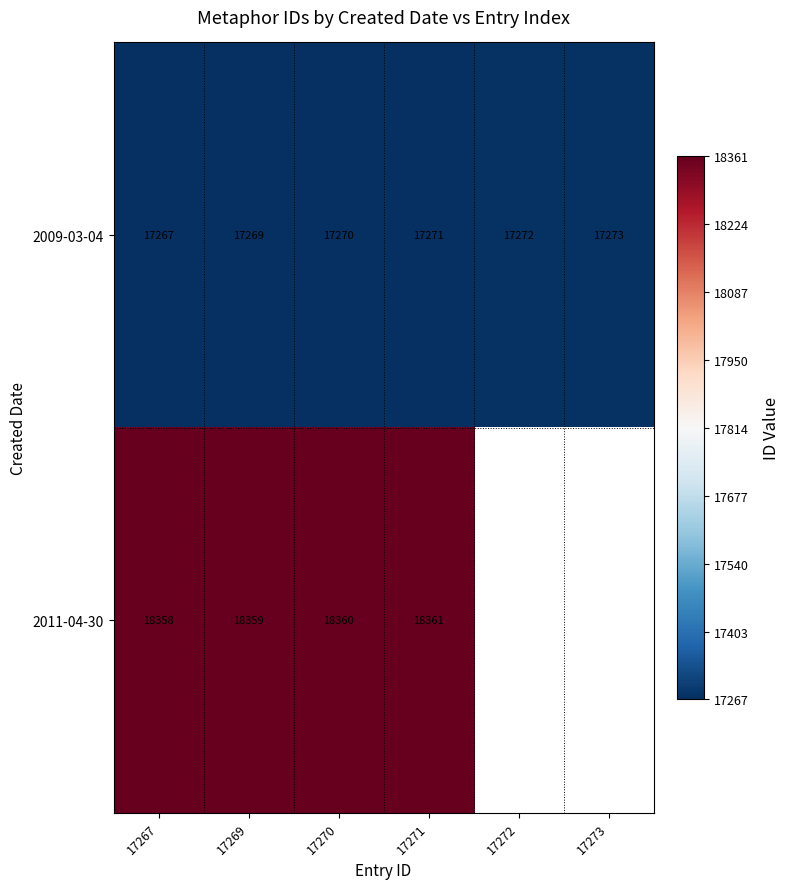

What is the approximate value of 2009-03-04 at 17270?

17270